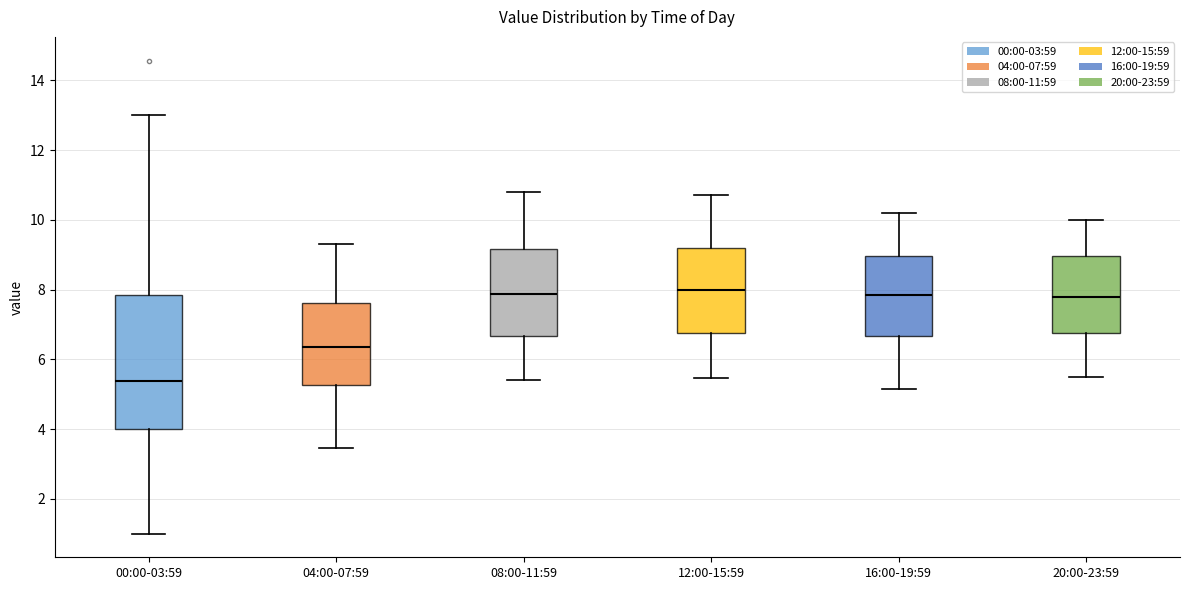

Reading left to right, read every box against the y-axis: the position of its median line, the range the box covers, and the ends of its whiskers. The values are not printed on the chart, so give them approximately, as read against the axis.

00:00-03:59: median 5.4, box 4.0 to 7.8, whiskers 1.0 to 13.0
04:00-07:59: median 6.4, box 5.2 to 7.6, whiskers 3.4 to 9.4
08:00-11:59: median 7.8, box 6.6 to 9.2, whiskers 5.4 to 10.8
12:00-15:59: median 8.0, box 6.8 to 9.2, whiskers 5.4 to 10.8
16:00-19:59: median 7.8, box 6.6 to 9.0, whiskers 5.2 to 10.2
20:00-23:59: median 7.8, box 6.8 to 9.0, whiskers 5.6 to 10.0